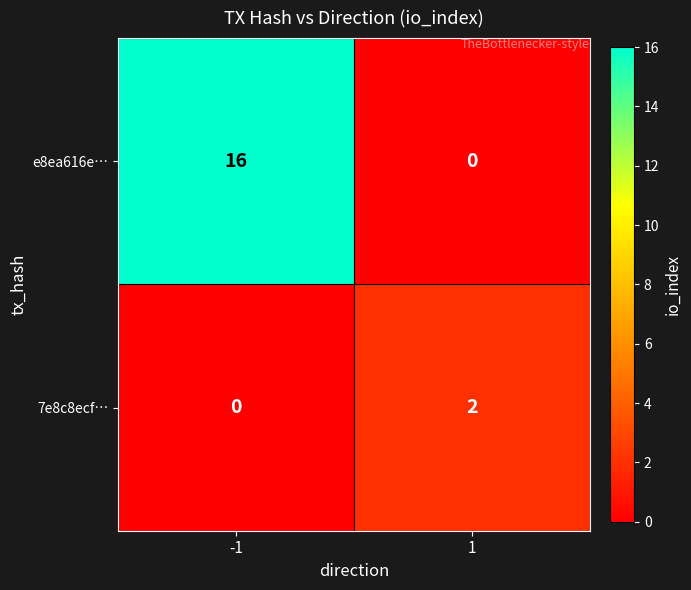

At how many categories does at least one series exceed 8?

1